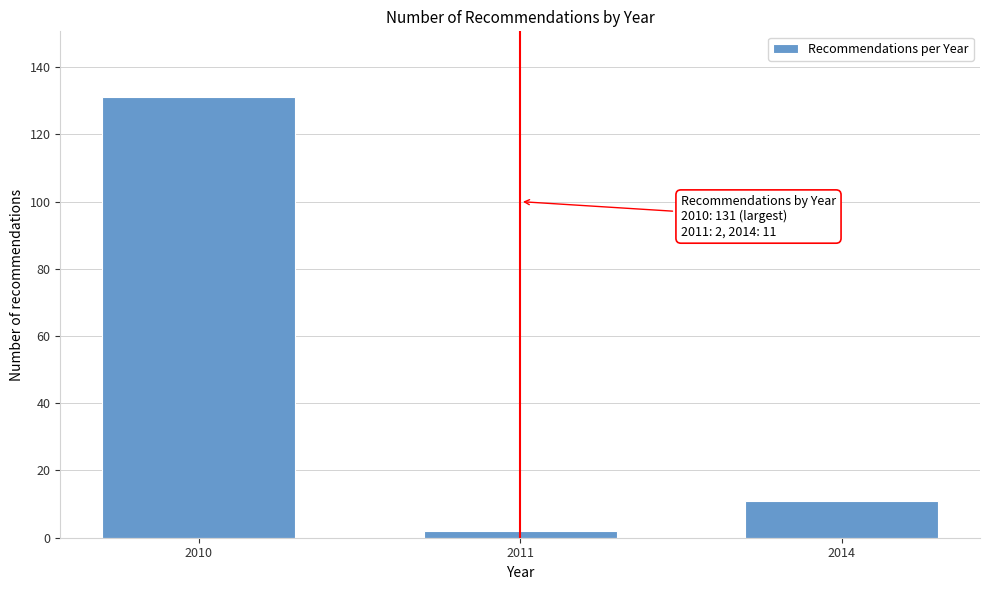

Reading right to left, what are all the values shown in this chart?

11	2	131